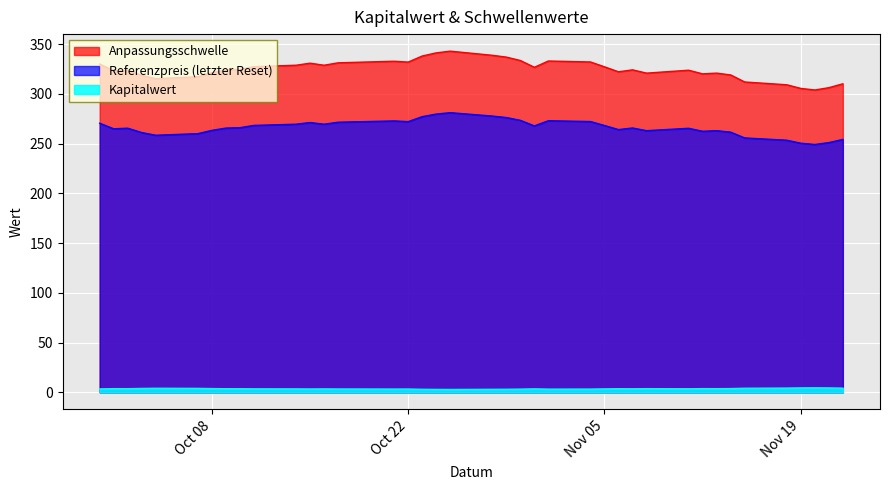

Where does the Anpassungsschwelle series first go above 324?

2024-09-30